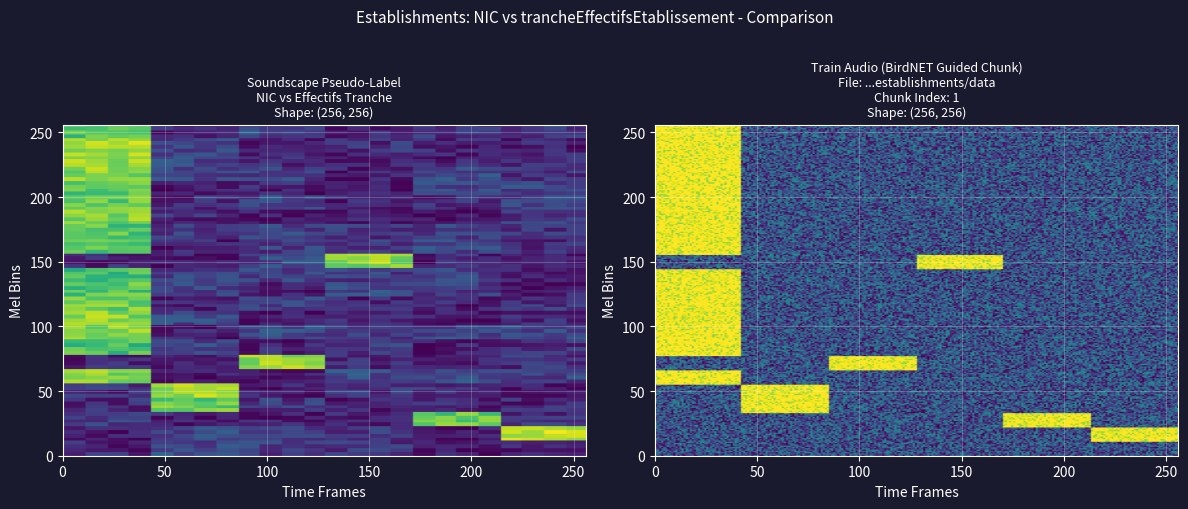

What is the maximum value shown in the chart?

1